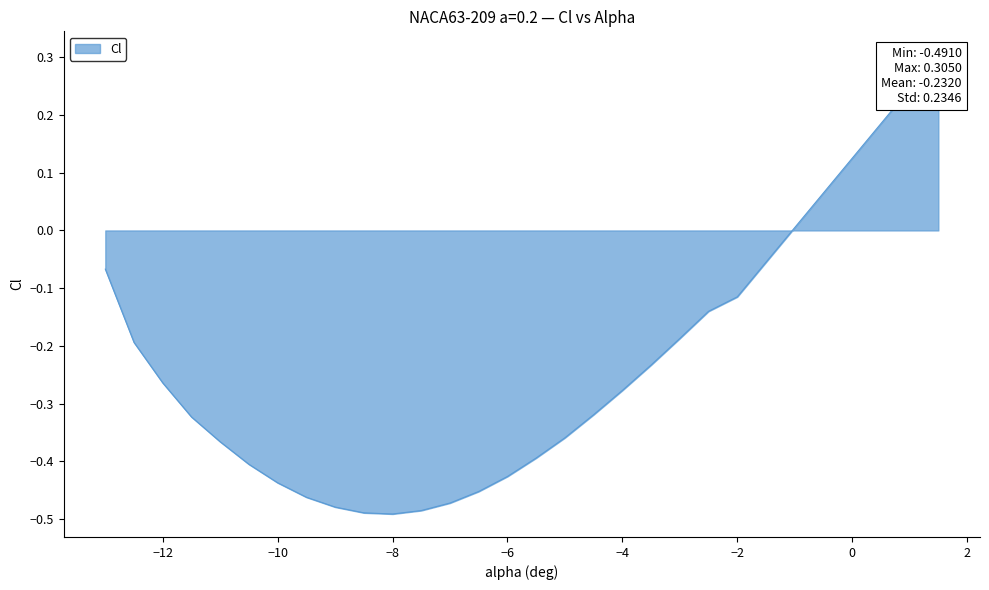

What is the approximate value at -2?

-0.1